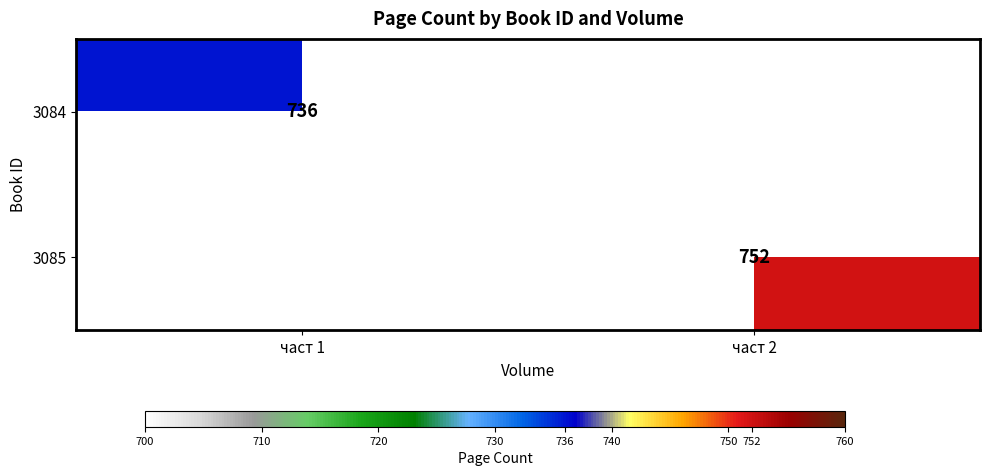

True or false: 3084 has a value of 736 at част 1.

True